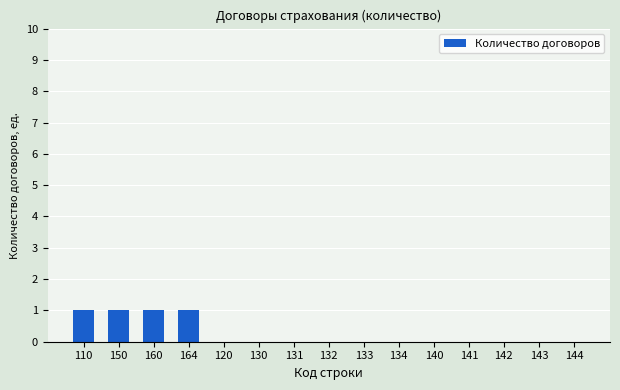

How many series are shown in this chart?

1